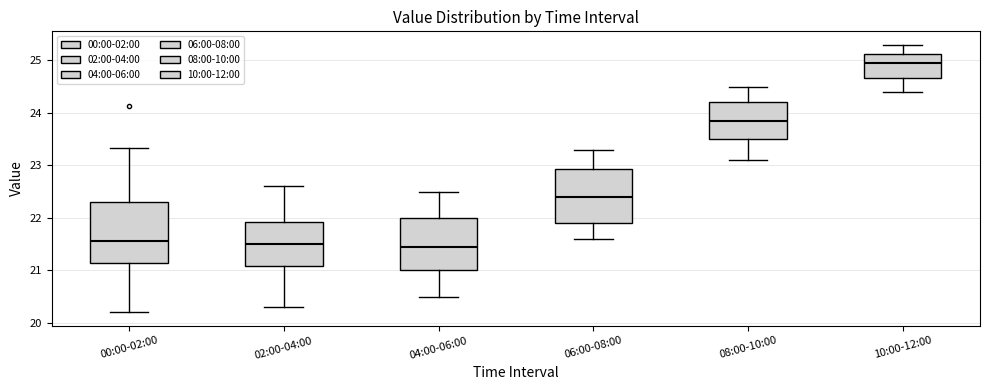

Reading left to right, read every box against the y-axis: the position of its median line, the range the box covers, and the ends of its whiskers. The values are not printed on the chart, so give them approximately, as read against the axis.

00:00-02:00: median 21.6, box 21.1 to 22.3, whiskers 20.2 to 23.3
02:00-04:00: median 21.5, box 21.1 to 21.9, whiskers 20.3 to 22.6
04:00-06:00: median 21.5, box 21.0 to 22.0, whiskers 20.5 to 22.5
06:00-08:00: median 22.4, box 21.9 to 22.9, whiskers 21.6 to 23.3
08:00-10:00: median 23.9, box 23.5 to 24.2, whiskers 23.1 to 24.5
10:00-12:00: median 25.0, box 24.7 to 25.1, whiskers 24.4 to 25.3